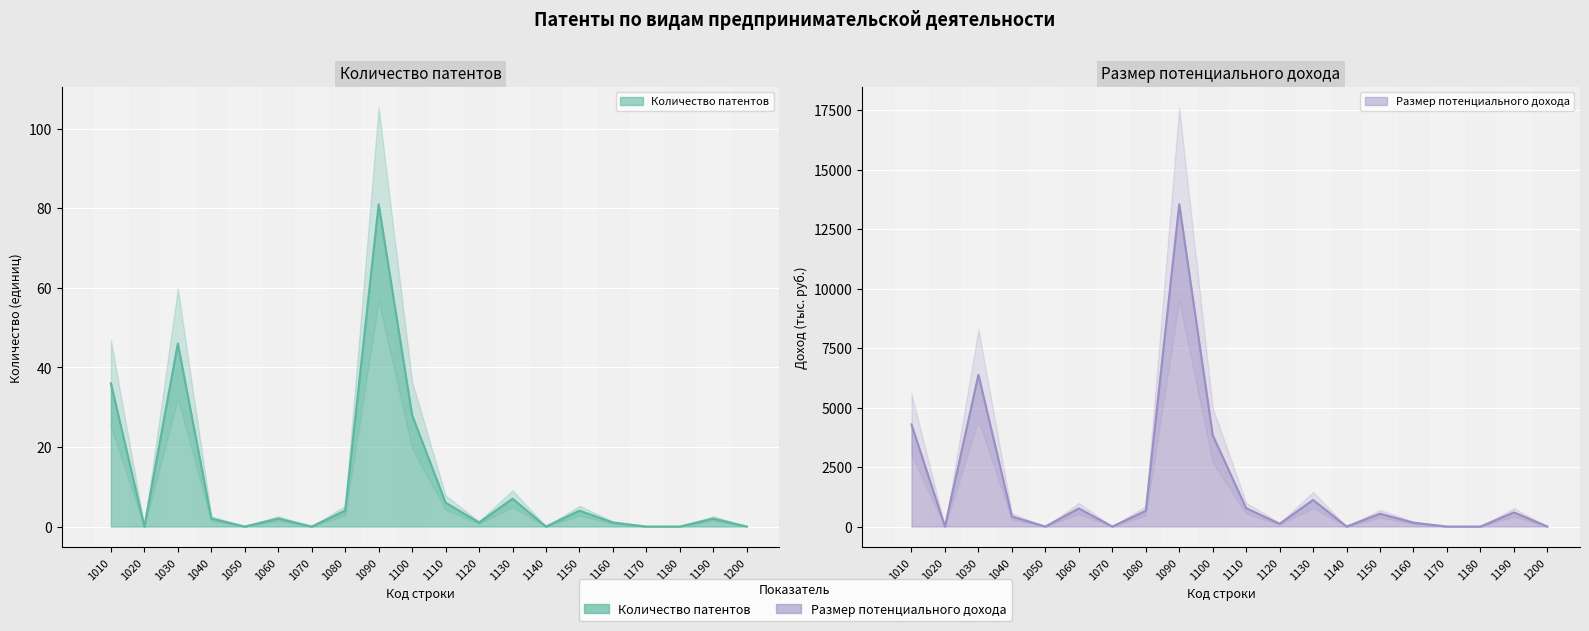

Reading right to left, transcribe all the data shown in this chart.

Количество патентов: 1200=0	1190=2	1180=0	1170=0	1160=1	1150=4	1140=0	1130=7	1120=1	1110=6	1100=28	1090=81	1080=4	1070=0	1060=2	1050=0	1040=2	1030=46	1020=0	1010=36
Размер потенциального дохода: 1200=0	1190=594	1180=0	1170=0	1160=160	1150=538	1140=0	1130=1118	1120=113	1110=770	1100=3839	1090=13543	1080=661	1070=0	1060=760	1050=0	1040=420	1030=6377	1020=0	1010=4289